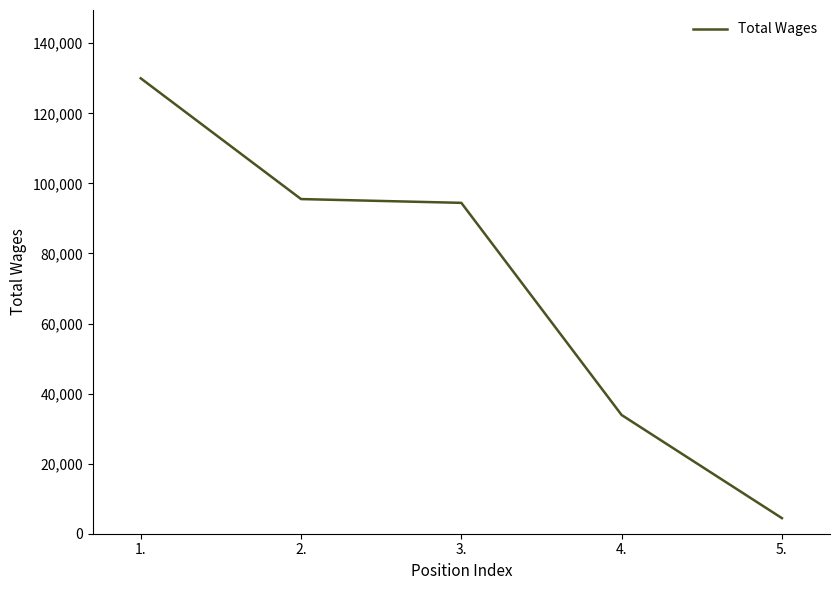

Between 4. and 5., which is larger?

4.